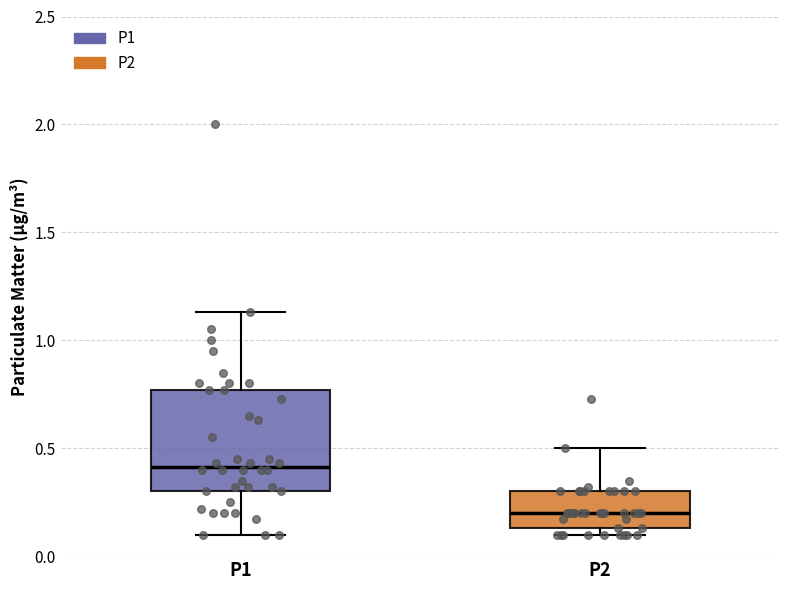

Which box has the highest median line?

P1